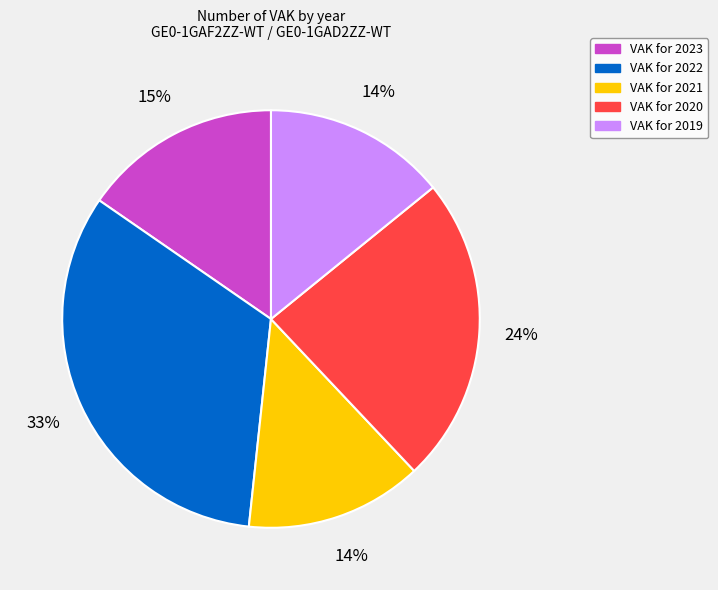

To the nearest percent, what is the difference between the largest and smallest slice percentages?

19%